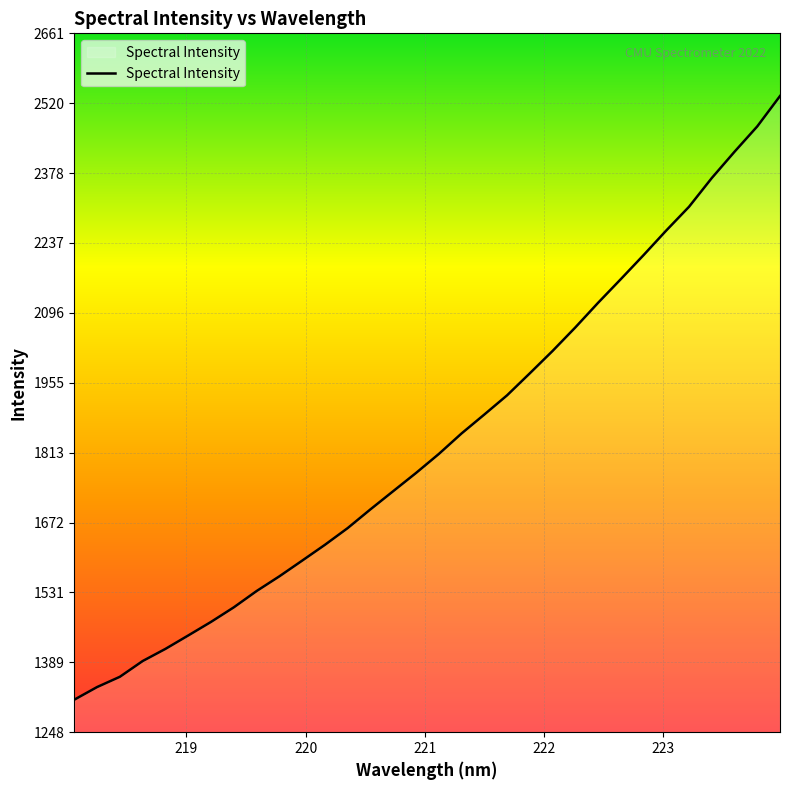

What is the difference between the maximum and minimum values?

1220.2